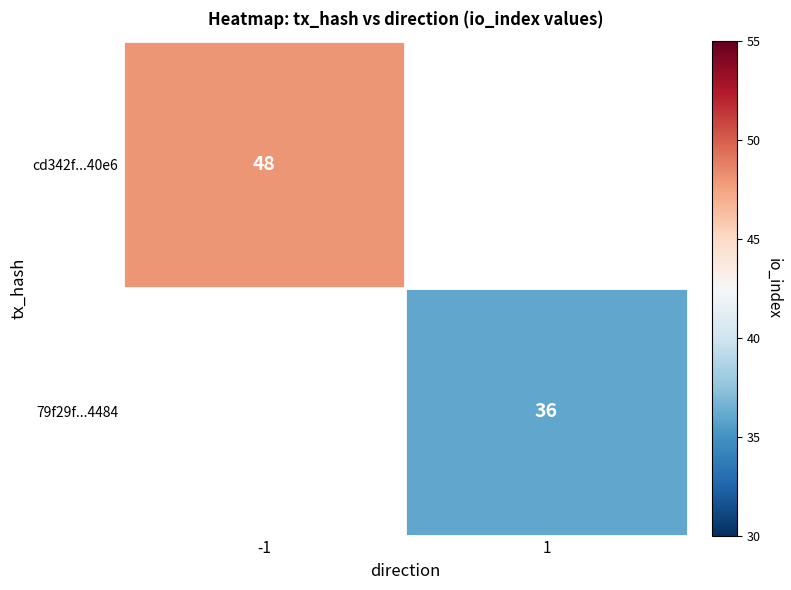

Is the value of cd342f...40e6 at -1 greater than the value of 79f29f...4484 at 1?

Yes